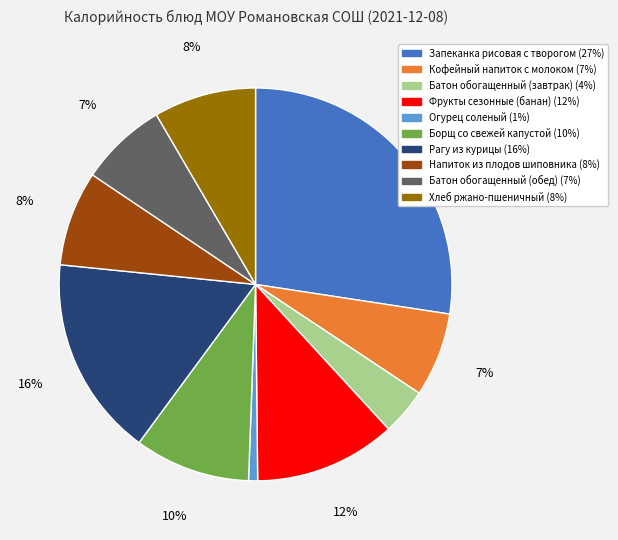

Which category has the biggest portion of the pie?

Запеканка рисовая с творогом